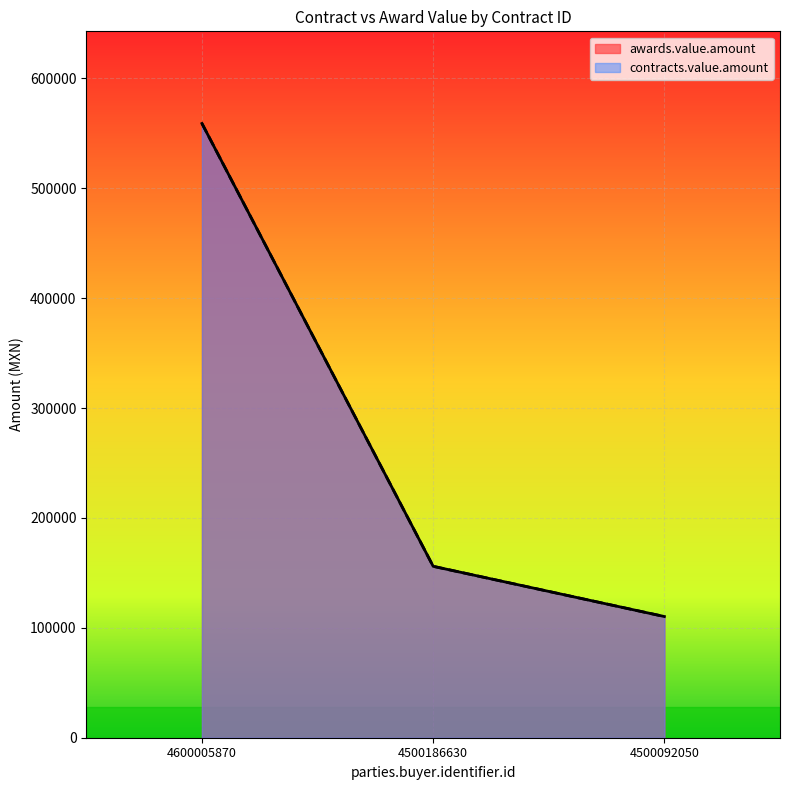

What is the maximum value for awards.value.amount?

559000